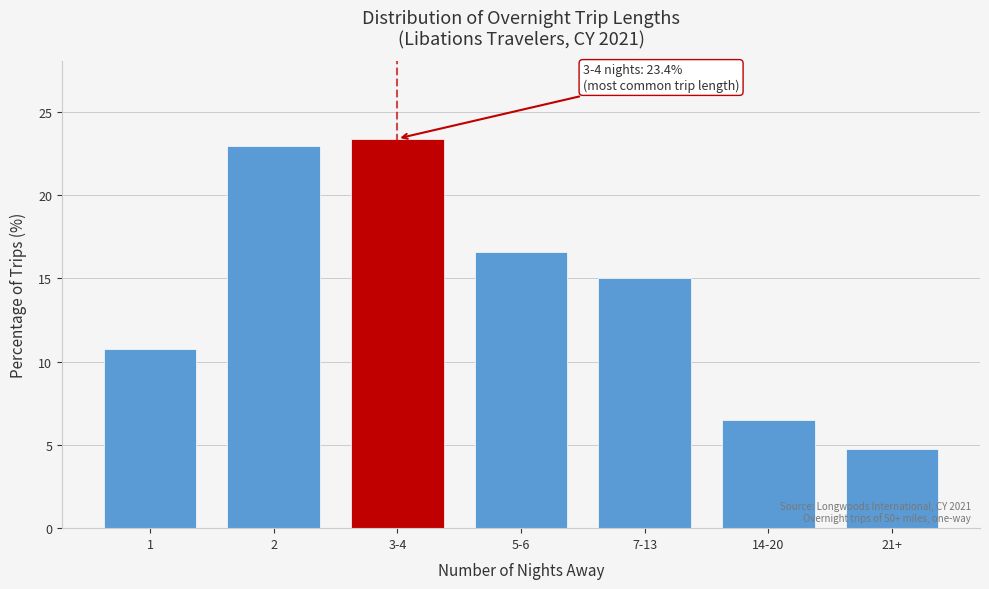

Reading left to right, list all the values displayed in this chart.

10.8	23.0	23.4	16.6	15.0	6.5	4.8